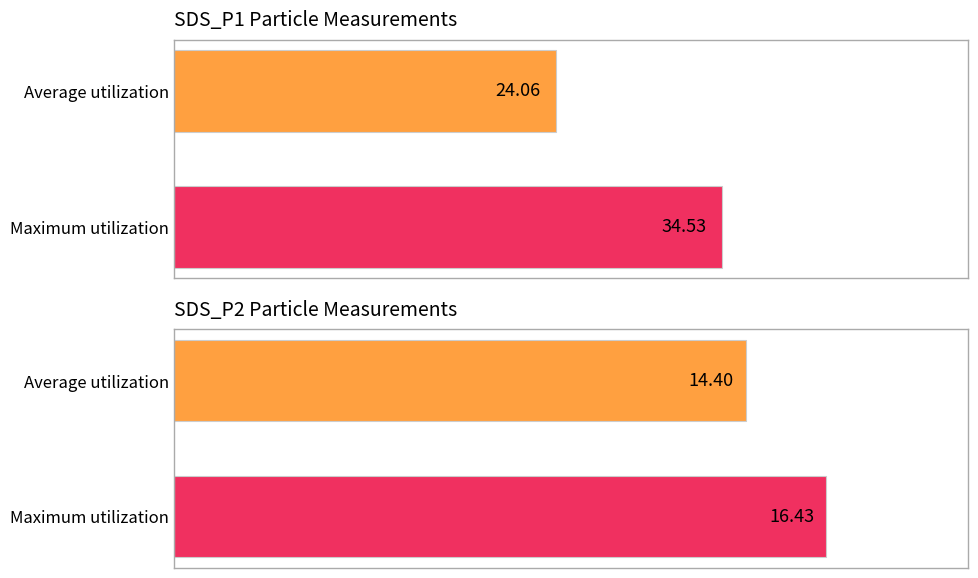

Reading left to right, what are all the values shown in this chart?

SDS_P1: 24.1	34.5
SDS_P2: 14.4	16.4